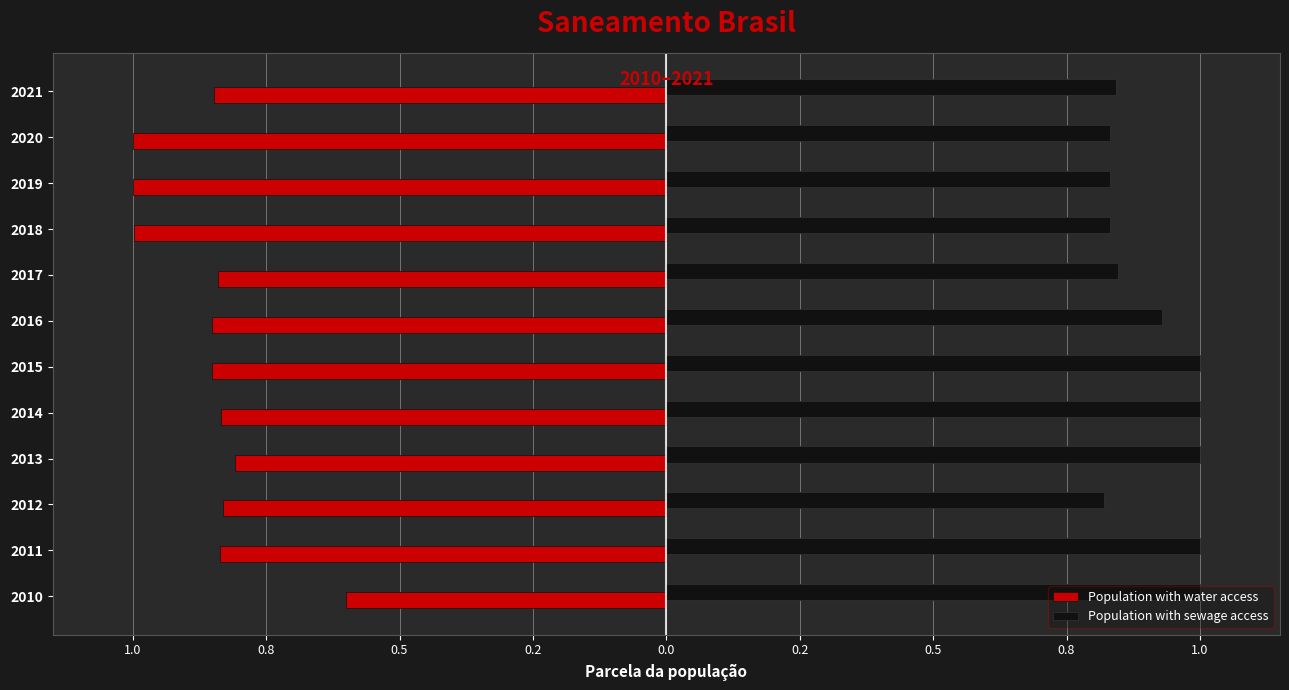

What are all the series names shown in the legend?

Population with water access, Population with sewage access